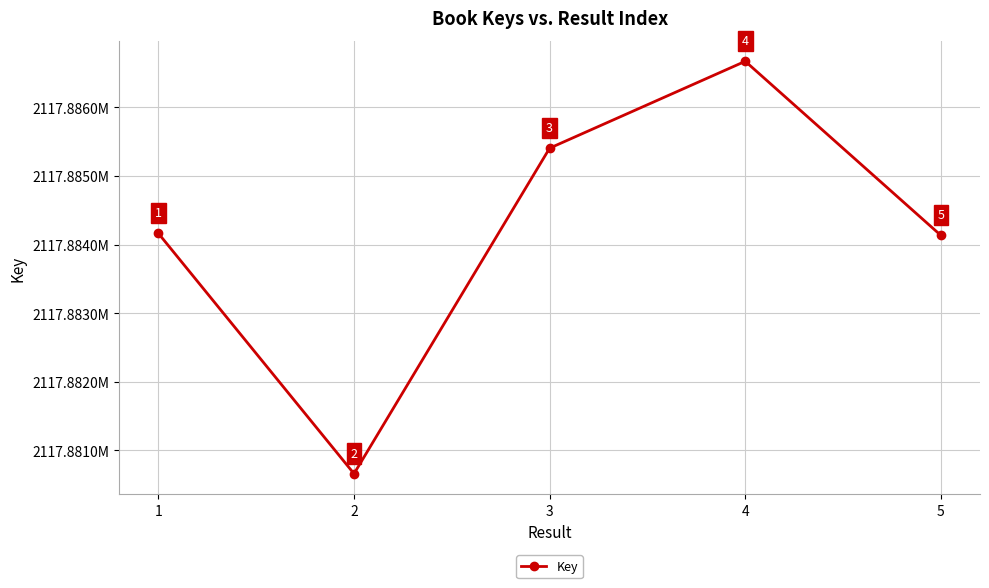

How many distinct data groups are displayed?

1